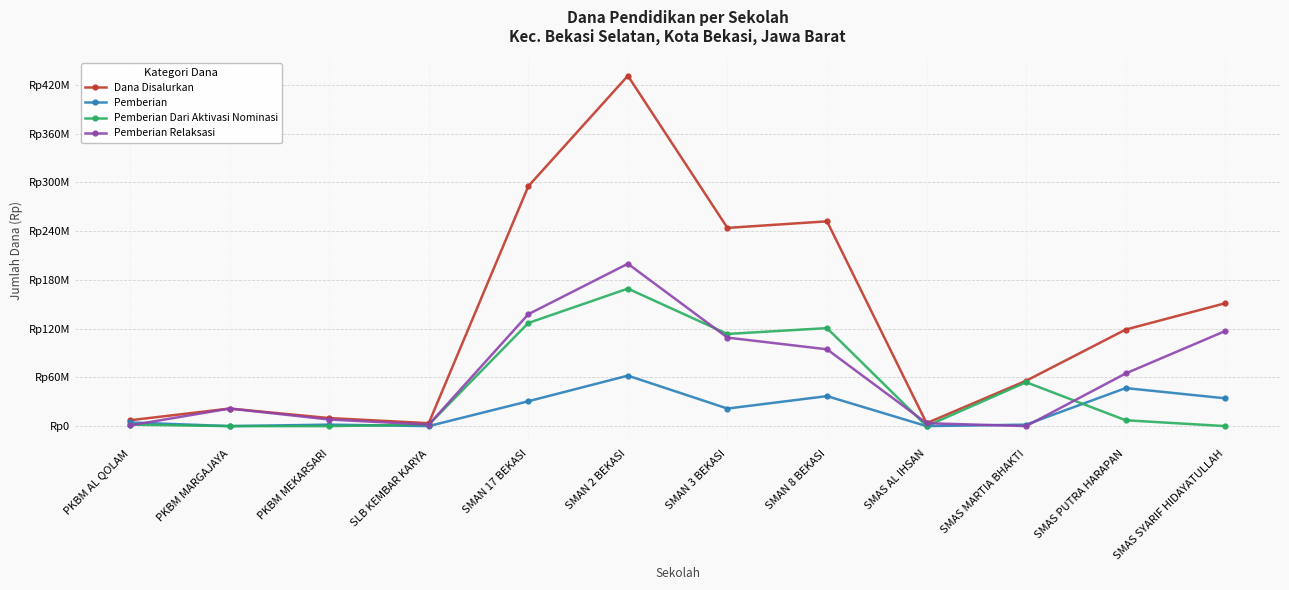

At PKBM MARGAJAYA, list the series in order from smallest to largest.

Pemberian, Pemberian Dari Aktivasi Nominasi, Dana Disalurkan, Pemberian Relaksasi